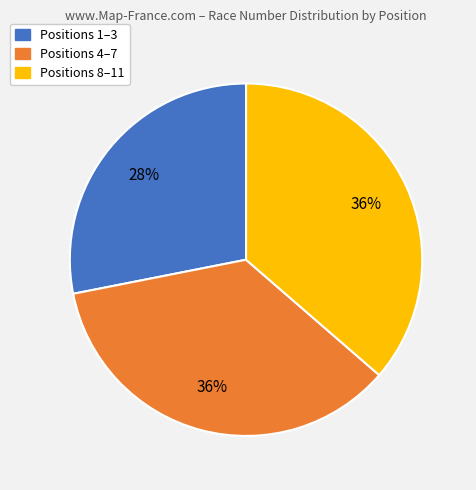

To the nearest percent, what is the difference between the largest and smallest slice percentages?

8%